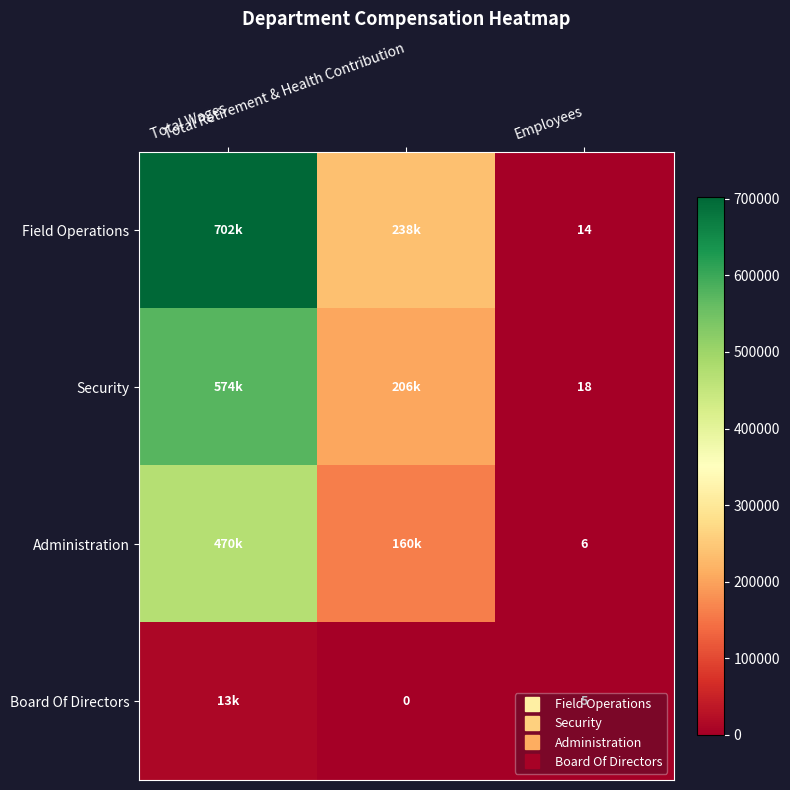

What value does the Security series have at Employees?

18